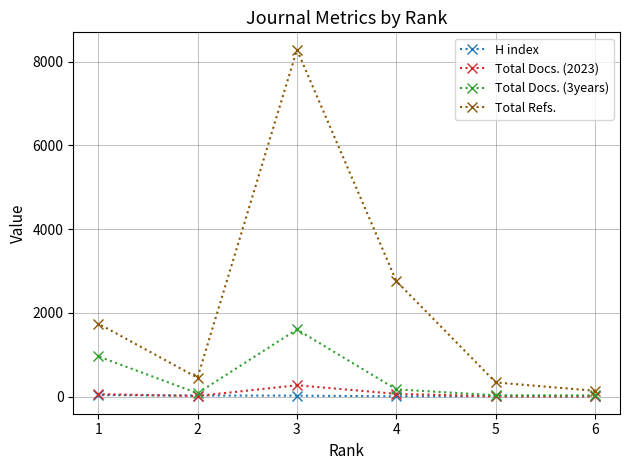

True or false: H index and Total Refs. intersect in this chart.

False